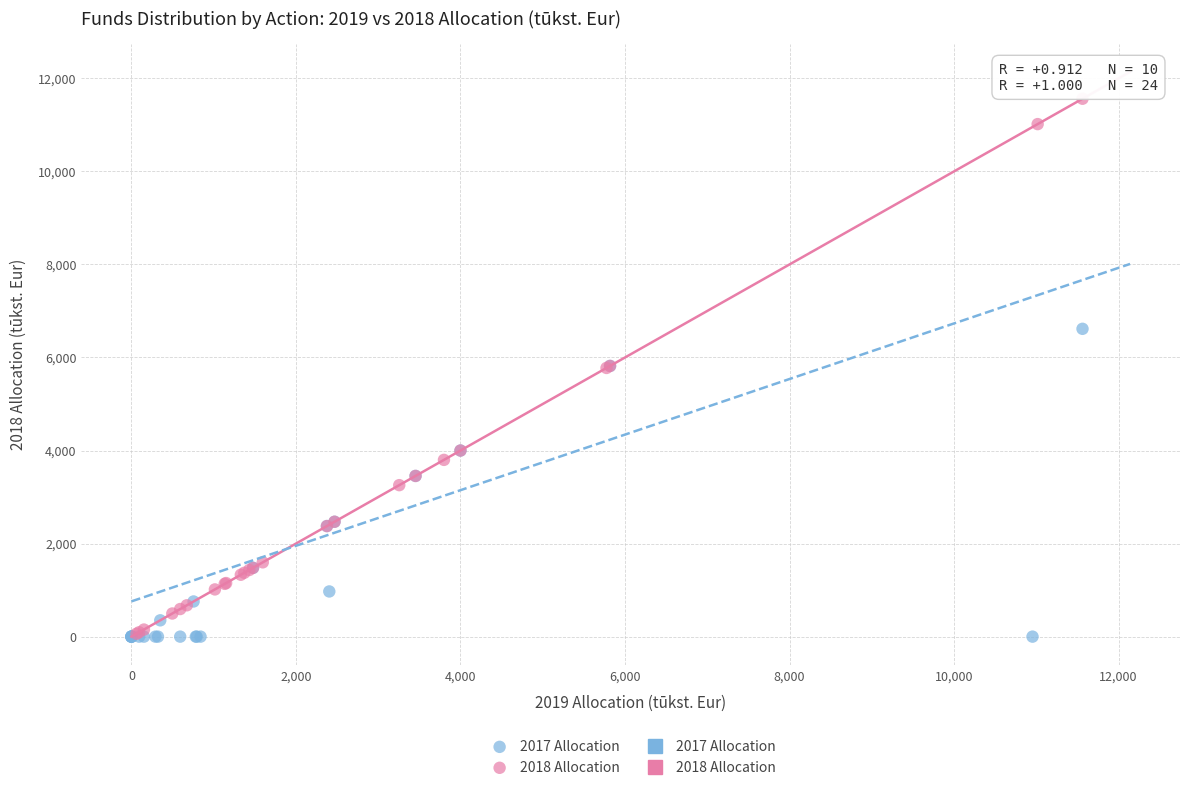

Which series has the largest Y range (max minus min)?

2018 Allocation